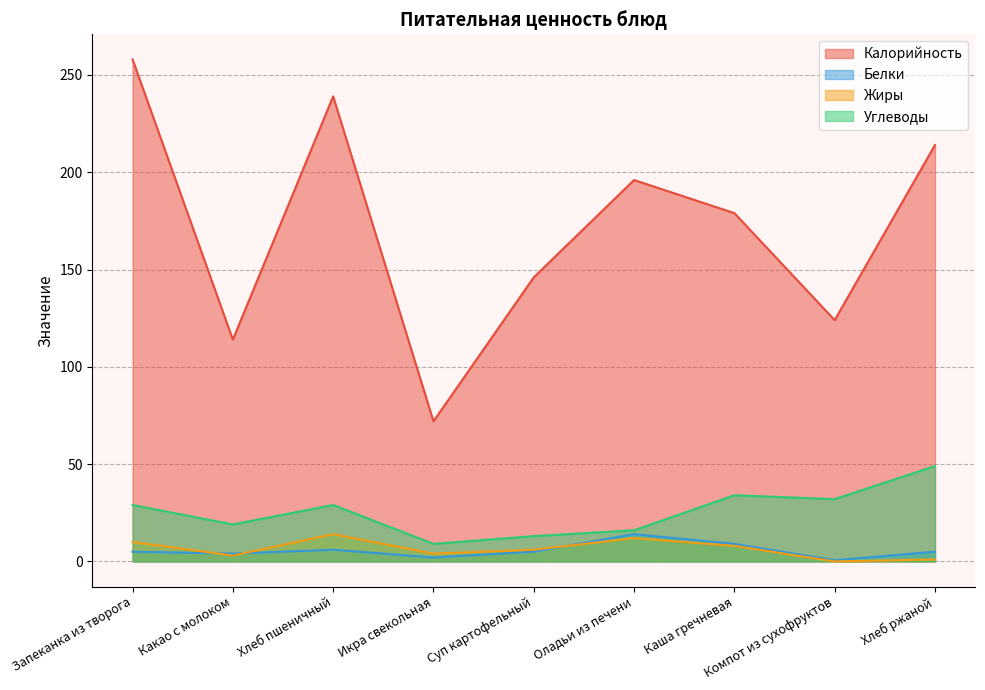

What is the sum of the Калорийность values at Оладьи из печени and Икра свекольная?

268.0